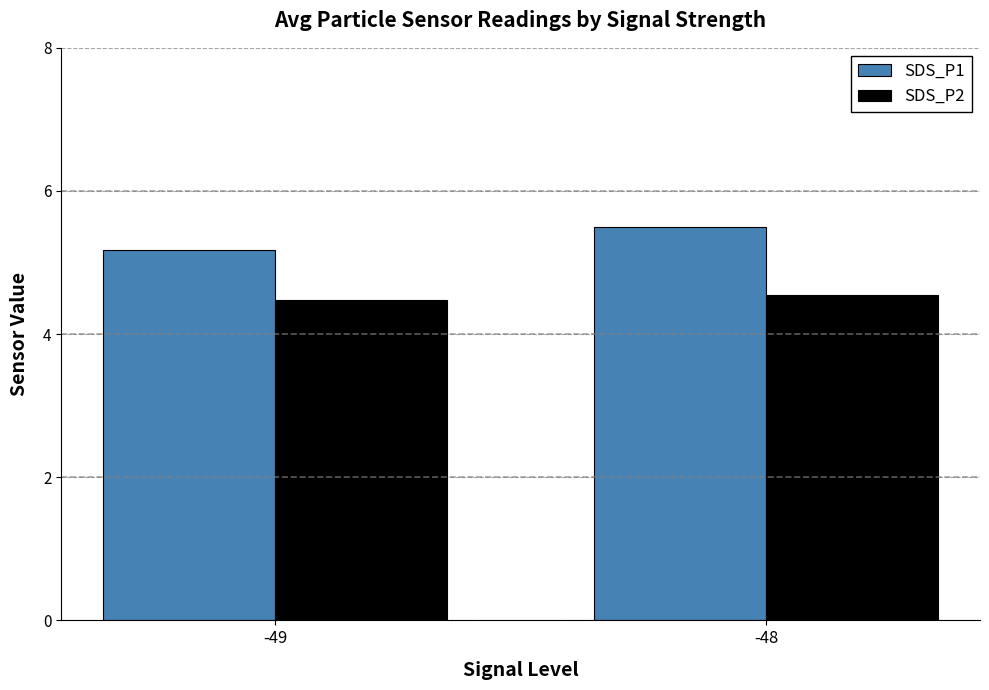

Count the SDS_P1 values in the range 5 to 6.

2